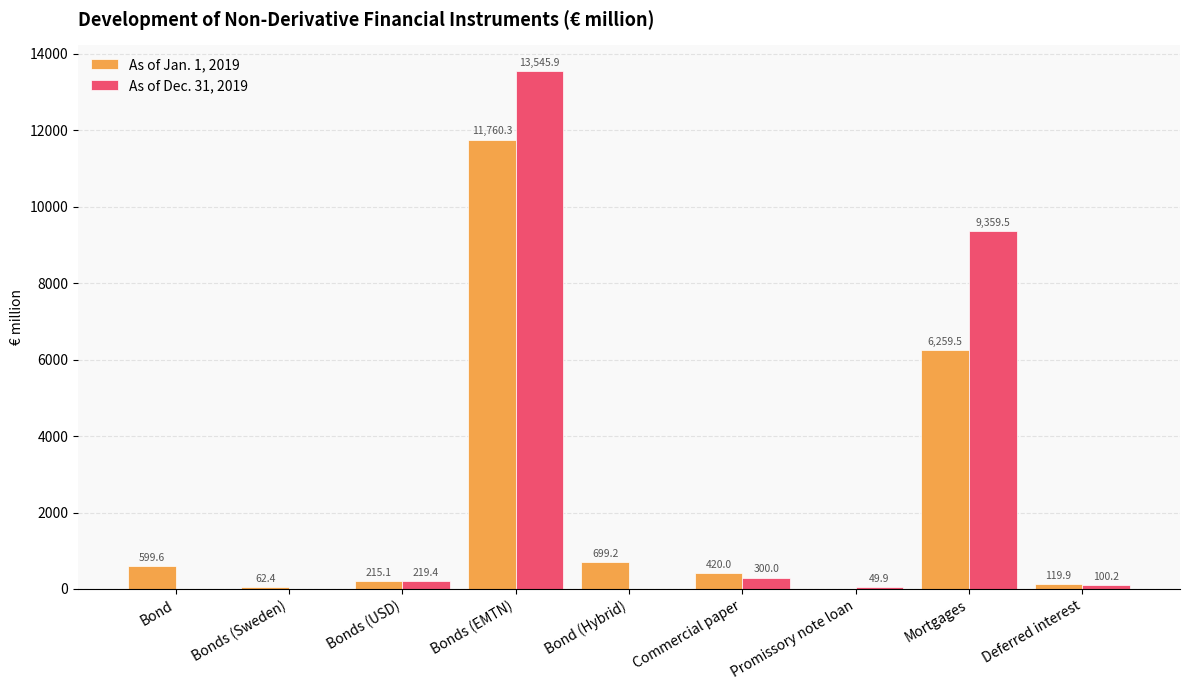

Reading left to right, extract all data points from this chart.

As of Jan. 1, 2019: Bond=599.6	Bonds (Sweden)=62.4	Bonds (USD)=215.1	Bonds (EMTN)=11760.3	Bond (Hybrid)=699.2	Commercial paper=420.0	Promissory note loan=0.0	Mortgages=6259.5	Deferred interest=119.9
As of Dec. 31, 2019: Bond=0.0	Bonds (Sweden)=0.0	Bonds (USD)=219.4	Bonds (EMTN)=13545.9	Bond (Hybrid)=0.0	Commercial paper=300.0	Promissory note loan=49.9	Mortgages=9359.5	Deferred interest=100.2